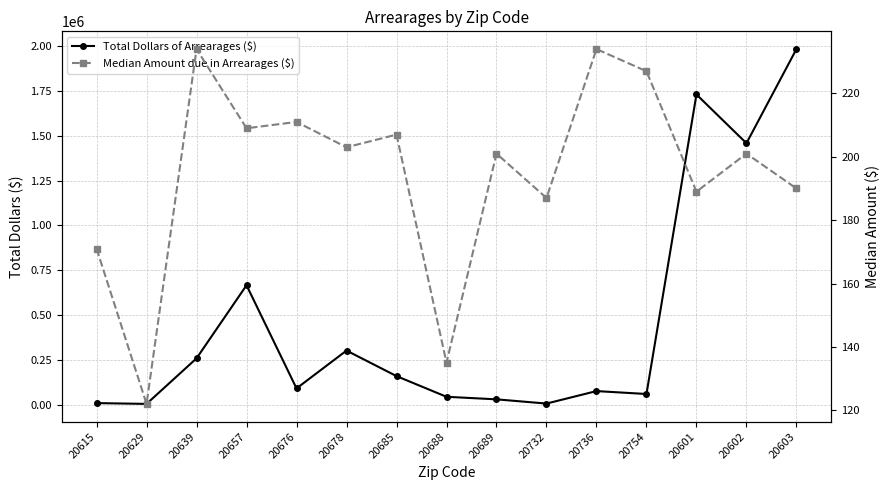

The Median Amount due in Arrearages ($) series shows 209 at 20657. True or false?

True